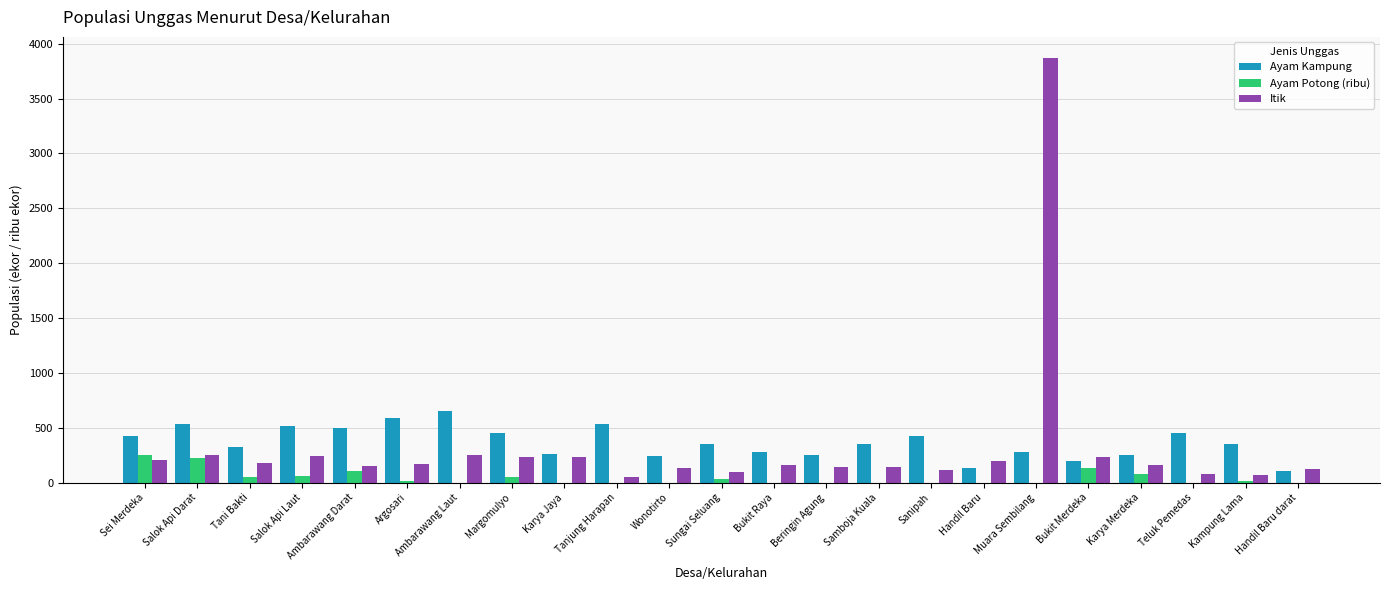

What is the average value of the Itik series?

326.8